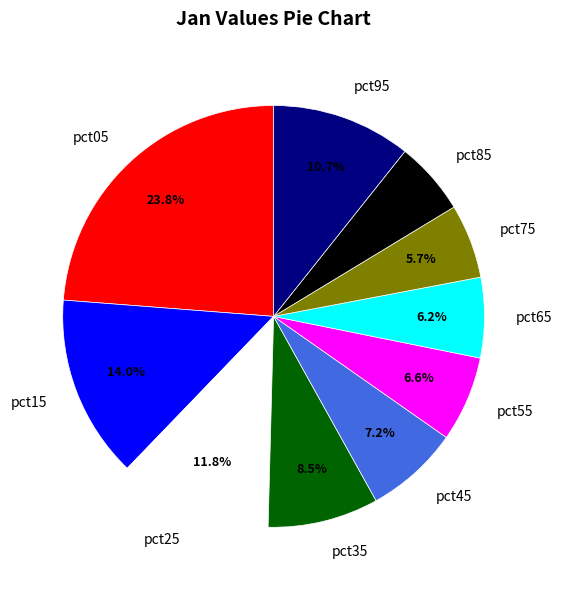

What is the ratio of the value at pct45 to the value at pct15?

0.5